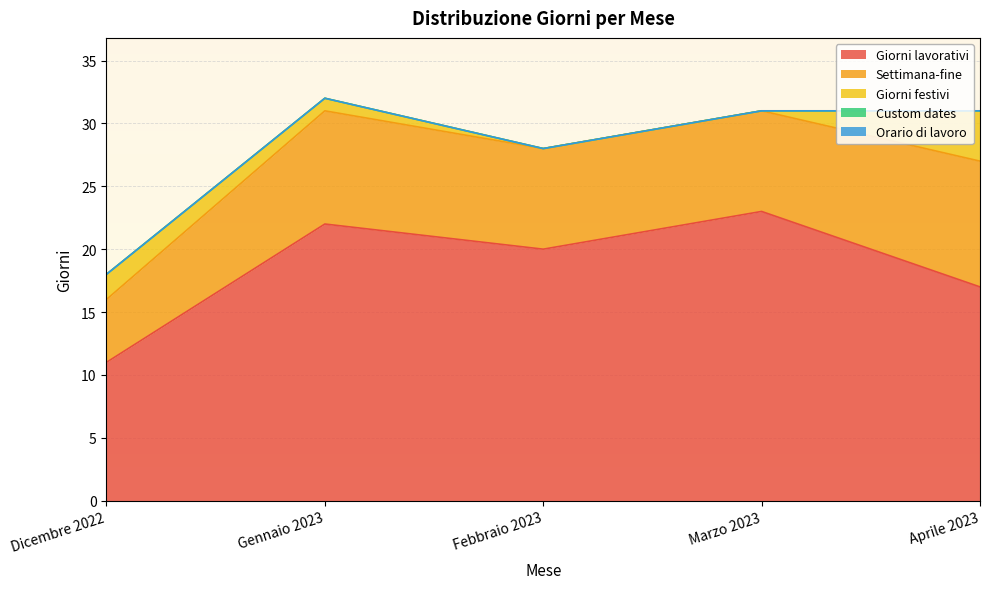

What is the label of the 2nd point from the right?

Marzo 2023